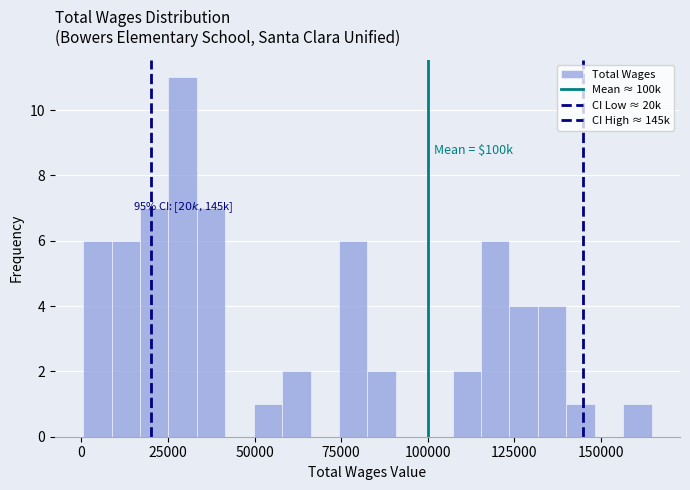

Read against the x-axis, roughly where is the centre of the tallest bar?

30000